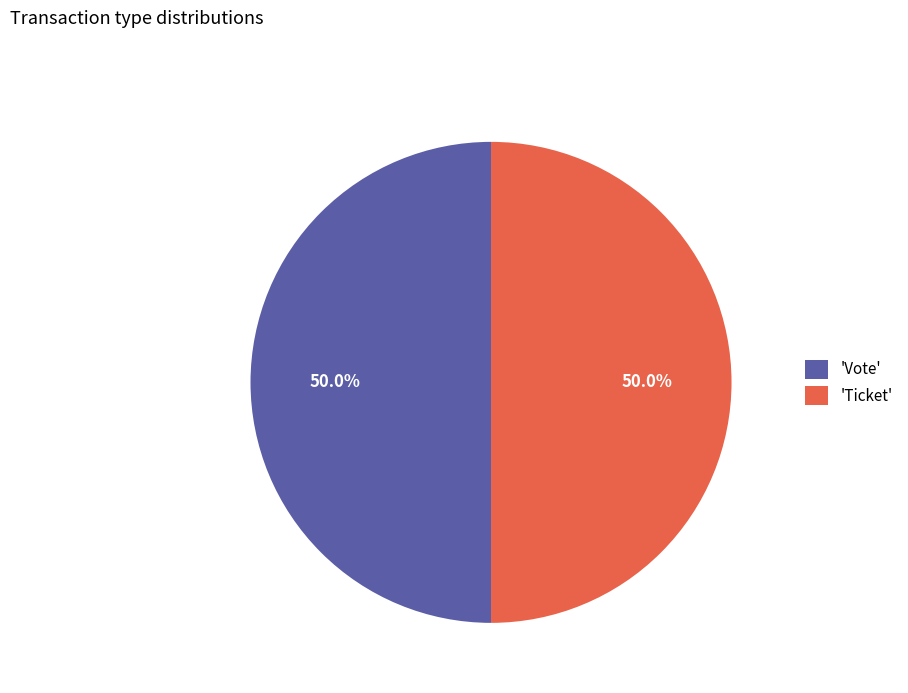

Combined, what portion of the pie is 'Ticket' and 'Vote'?

100.0%